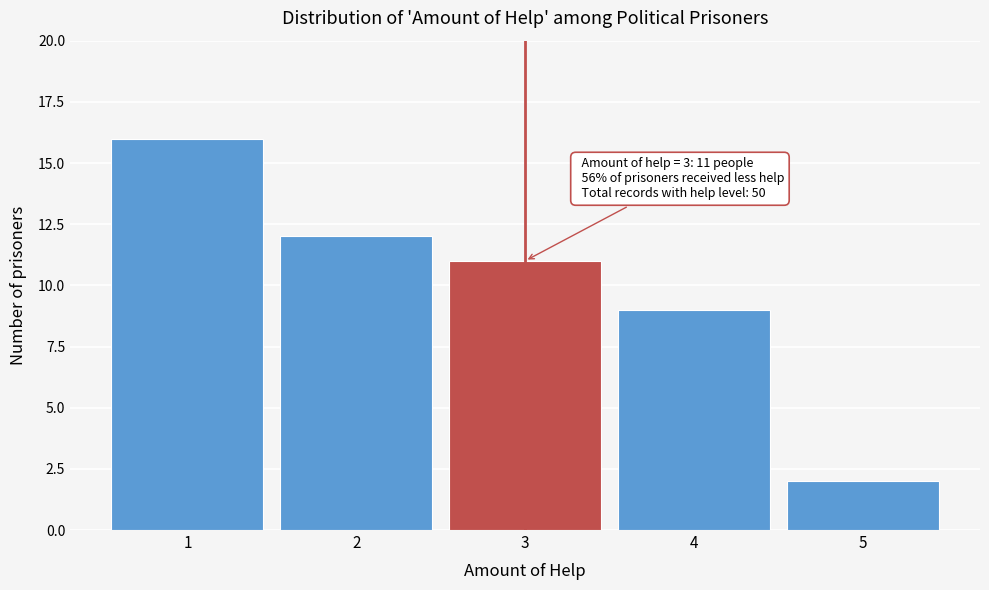

Reading left to right, extract all data points from this chart.

1=16	2=12	3=11	4=9	5=2